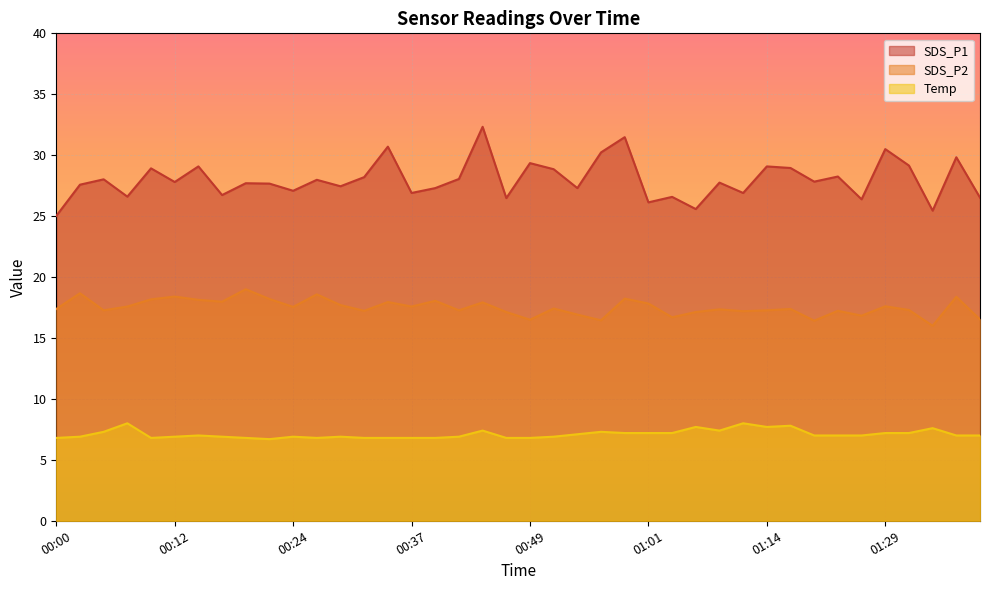

At which category is the sum across all series the highest?

00:44